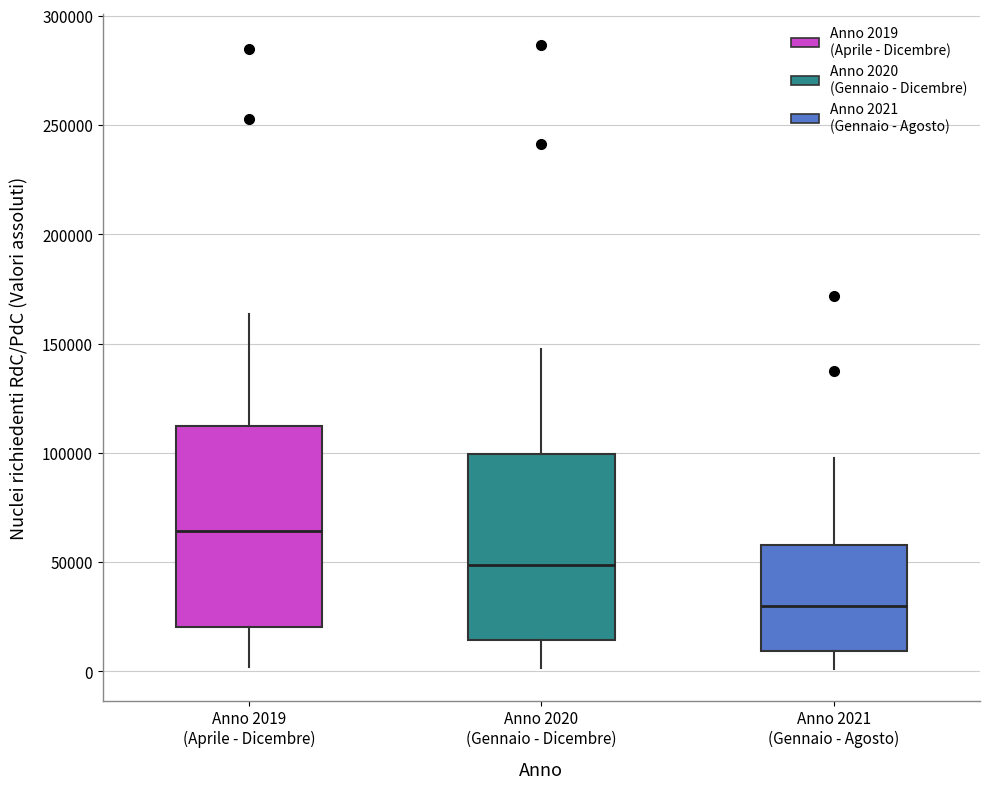

Where does the median line of the box for Anno 2021 (Gennaio - Agosto) sit on the y-axis? The values are not printed on the chart, so give them approximately, as read against the axis.

30000